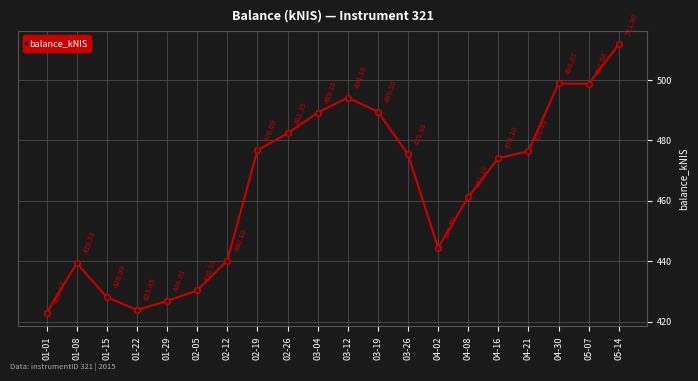

What is the label of the 13th point from the right?

02-19